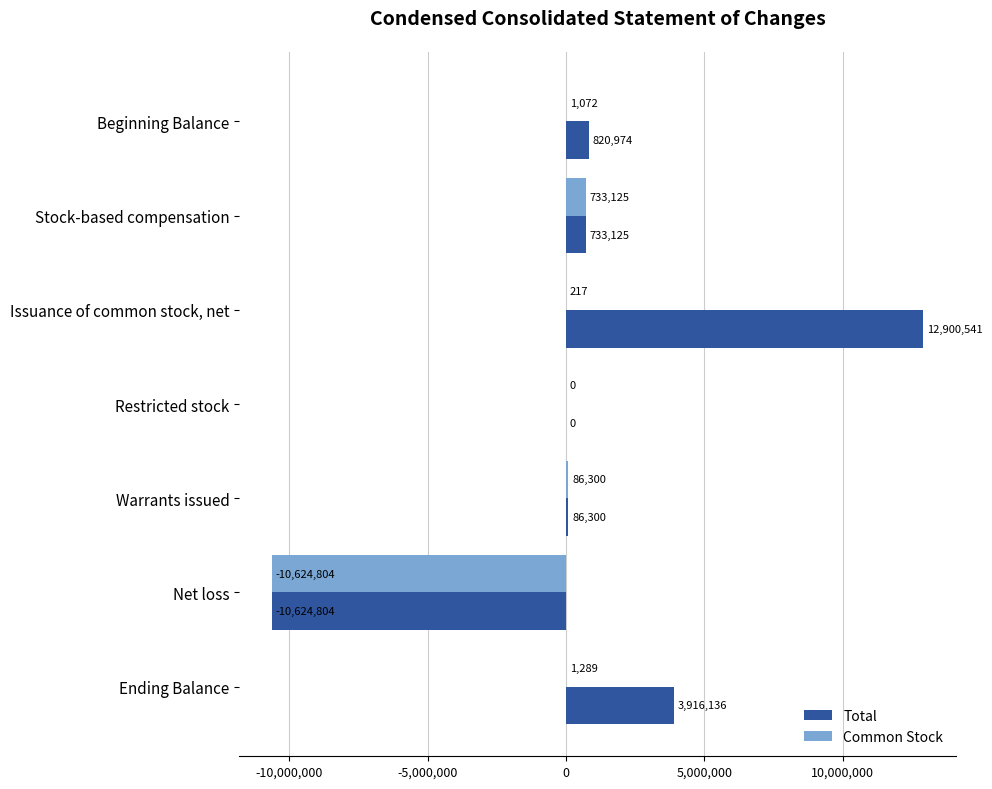

The Common Stock series shows -10624804 at Net loss. True or false?

True